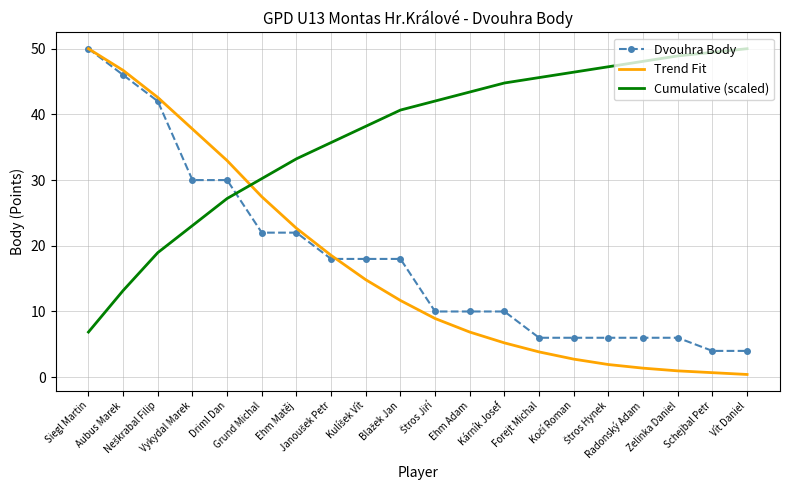

How many times do Cumulative (scaled) and Dvouhra Body cross each other?

1